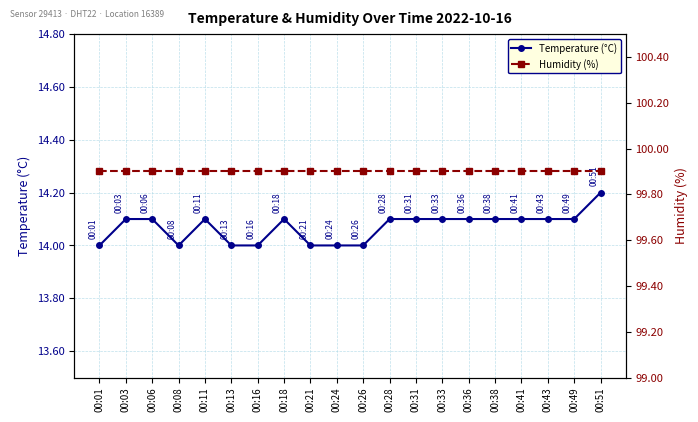

Reading left to right, what are all the values shown in this chart?

Temperature (°C): 00:01=14.0	00:03=14.1	00:06=14.1	00:08=14.0	00:11=14.1	00:13=14.0	00:16=14.0	00:18=14.1	00:21=14.0	00:24=14.0	00:26=14.0	00:28=14.1	00:31=14.1	00:33=14.1	00:36=14.1	00:38=14.1	00:41=14.1	00:43=14.1	00:49=14.1	00:51=14.2
Humidity (%): 00:01=99.9	00:03=99.9	00:06=99.9	00:08=99.9	00:11=99.9	00:13=99.9	00:16=99.9	00:18=99.9	00:21=99.9	00:24=99.9	00:26=99.9	00:28=99.9	00:31=99.9	00:33=99.9	00:36=99.9	00:38=99.9	00:41=99.9	00:43=99.9	00:49=99.9	00:51=99.9